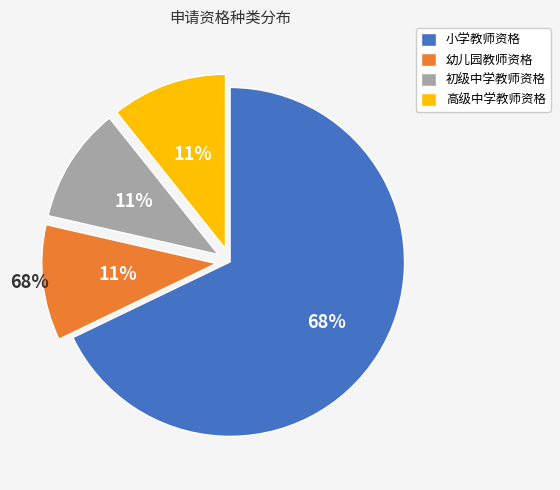

What percentage is NOT represented by 初级中学教师资格?

89.3%